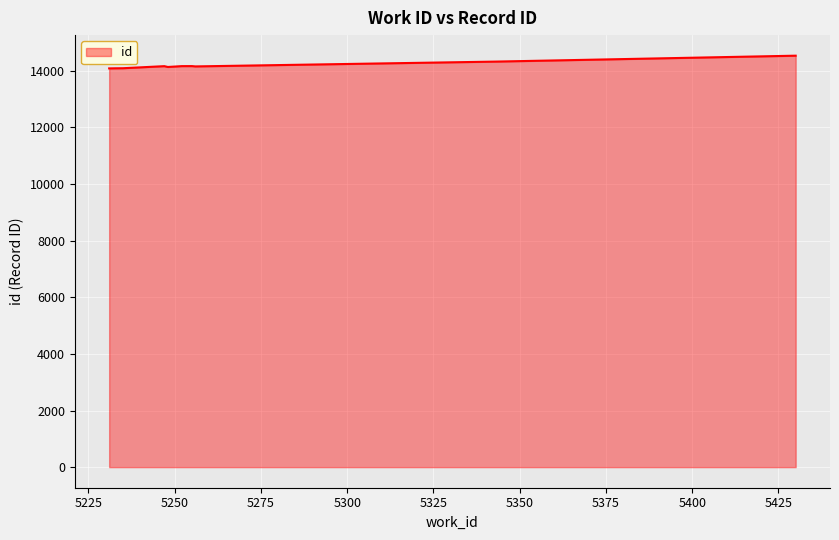

What is the difference between the maximum and minimum values?

449